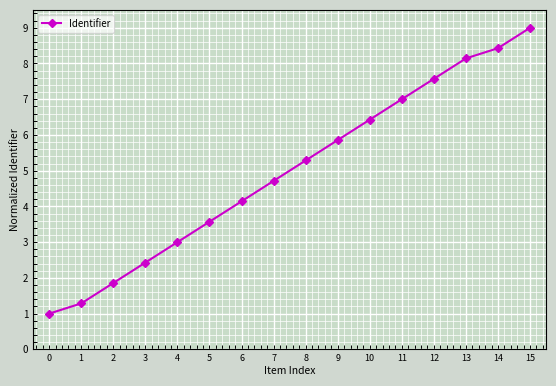

Reading left to right, what are all the values shown in this chart?

0=1.0	1=1.3	2=1.9	3=2.4	4=3.0	5=3.6	6=4.1	7=4.7	8=5.3	9=5.9	10=6.4	11=7.0	12=7.6	13=8.1	14=8.4	15=9.0